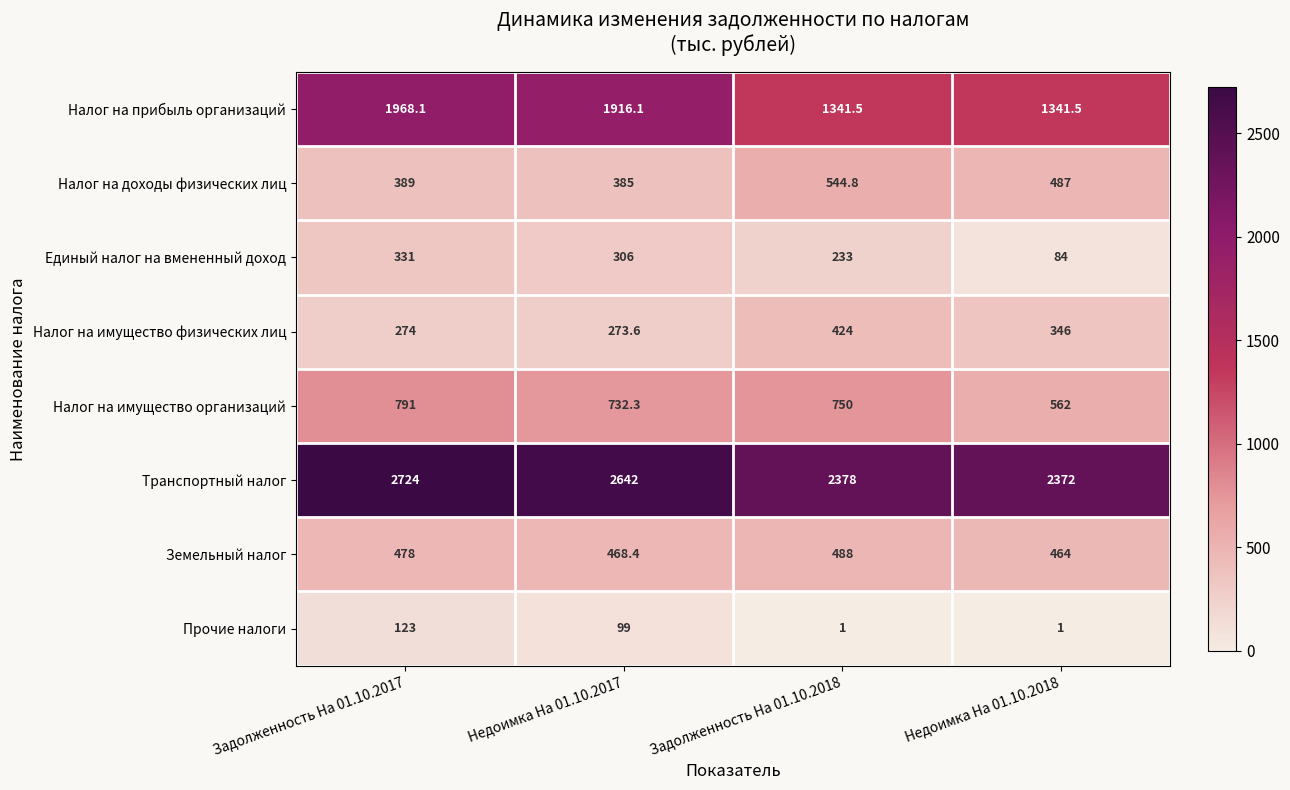

What is the average value of the Прочие налоги series?

56.0